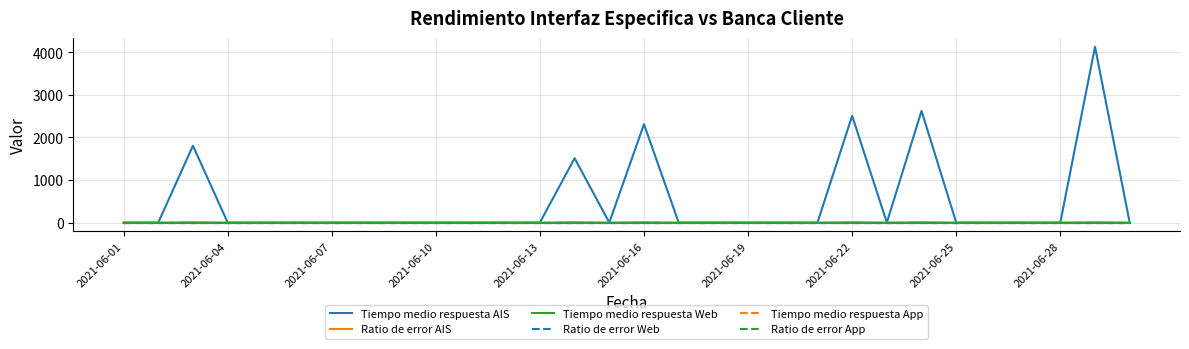

Is this an area chart (filled region under the line)?

No